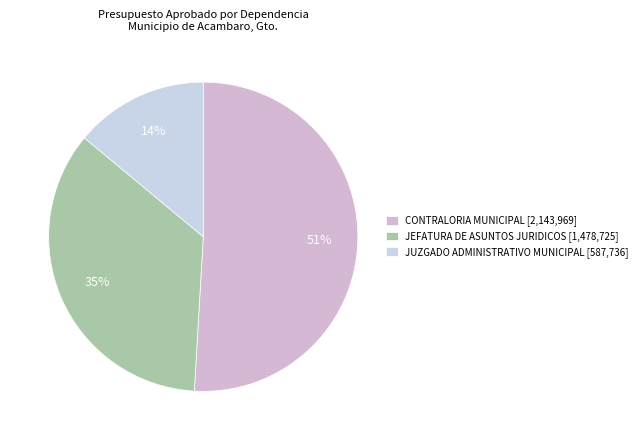

To the nearest percent, what percentage of the pie is CONTRALORIA MUNICIPAL?

51%